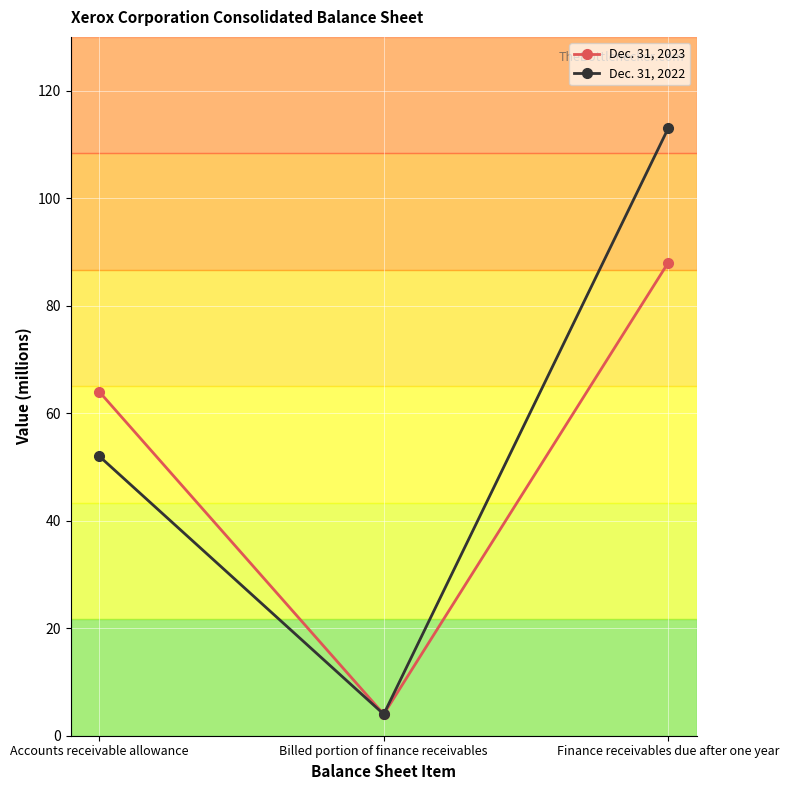

The value of Dec. 31, 2022 at Accounts receivable allowance is 68. True or false?

False